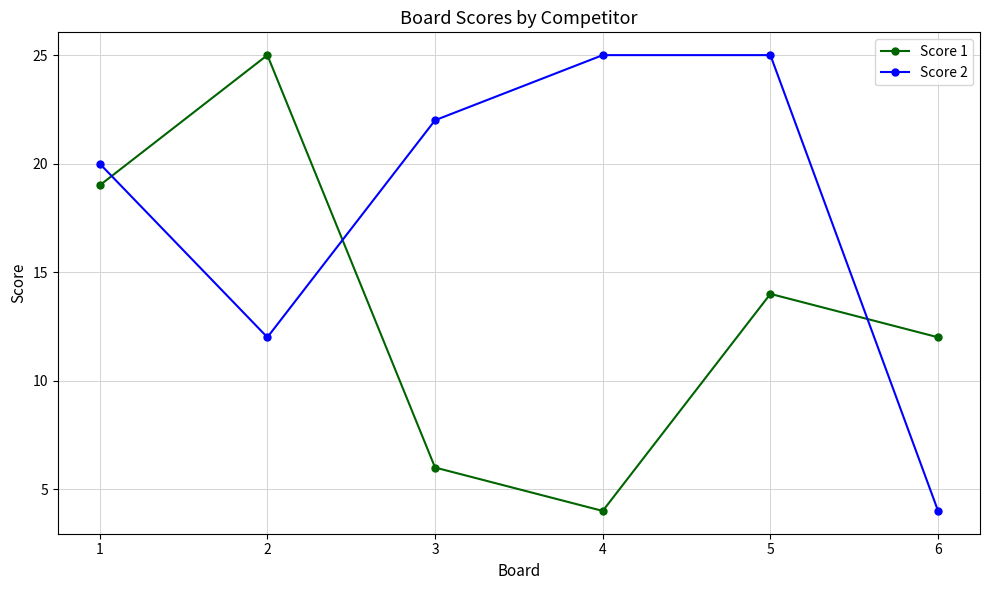

Does the chart have visible grid lines?

Yes